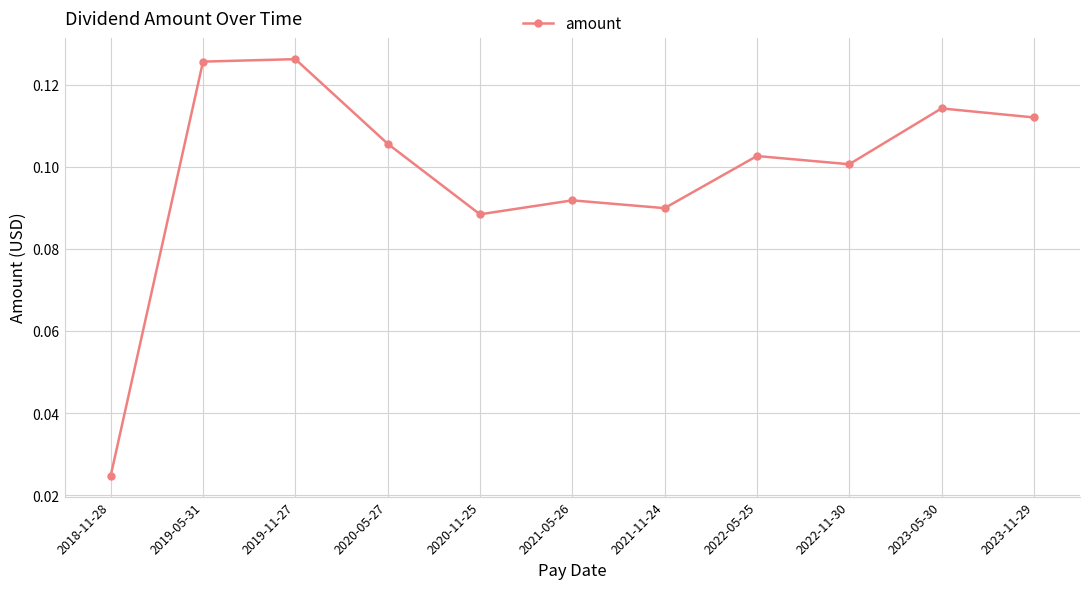

What is the sum of all values?

1.1